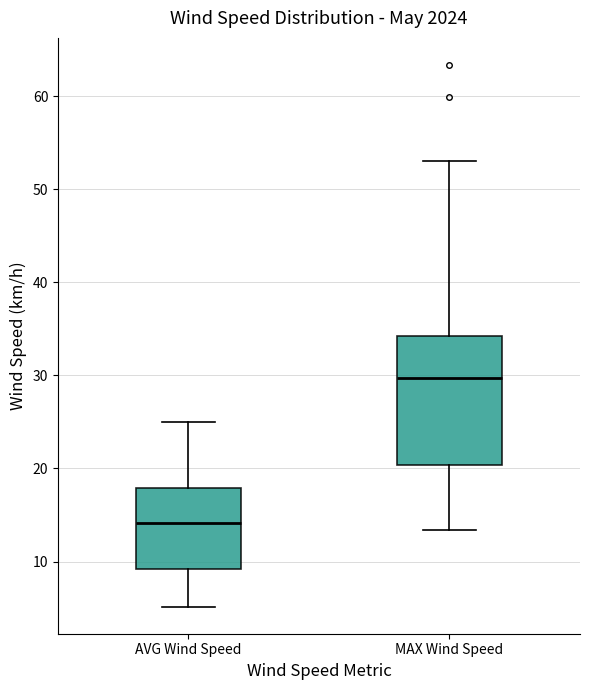

Reading left to right, transcribe this box plot: for each box, give where its median line is, the range the box spans, and where its two whiskers end, as read against the y-axis. The values are not printed on the chart, so give them approximately, as read against the axis.

AVG Wind Speed: median 14, box 9 to 18, whiskers 5 to 25
MAX Wind Speed: median 30, box 20 to 34, whiskers 13 to 53